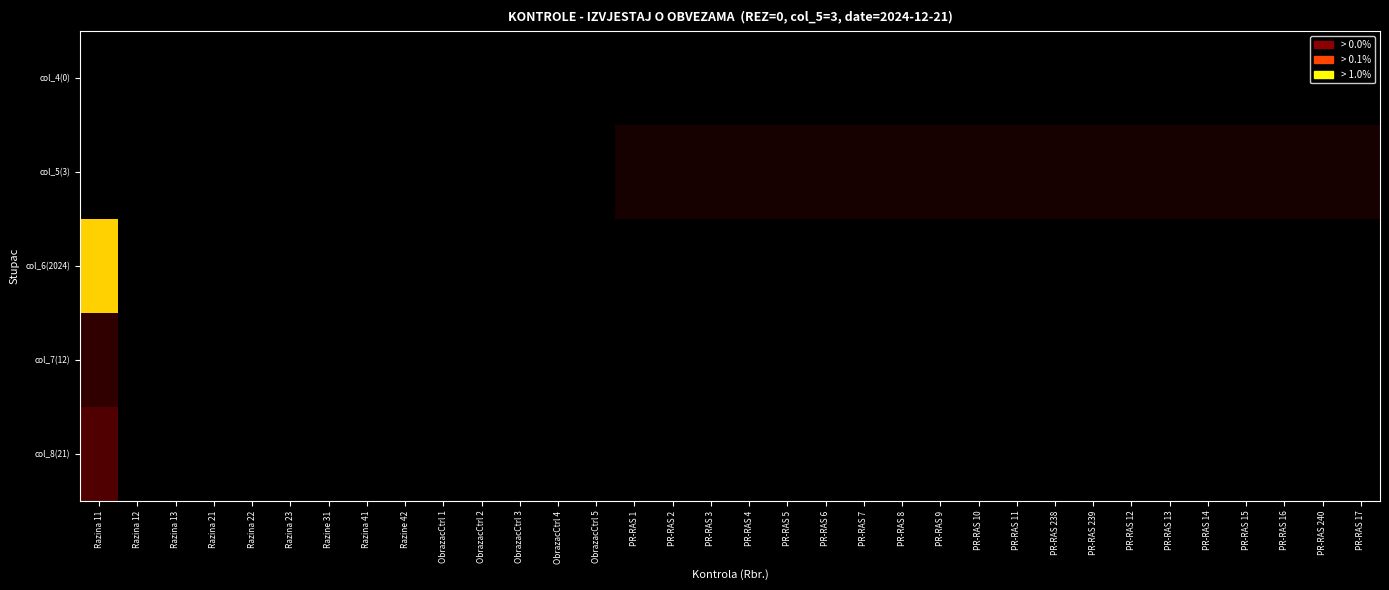

Reading right to left, list all the values displayed in this chart.

col_4(0): PR-RAS 17=0.0	PR-RAS 240=0.0	PR-RAS 16=0.0	PR-RAS 15=0.0	PR-RAS 14=0.0	PR-RAS 13=0.0	PR-RAS 12=0.0	PR-RAS 239=0.0	PR-RAS 238=0.0	PR-RAS 11=0.0	PR-RAS 10=0.0	PR-RAS 9=0.0	PR-RAS 8=0.0	PR-RAS 7=0.0	PR-RAS 6=0.0	PR-RAS 5=0.0	PR-RAS 4=0.0	PR-RAS 3=0.0	PR-RAS 2=0.0	PR-RAS 1=0.0	ObrazacCtrl 5=0.0	ObrazacCtrl 4=0.0	ObrazacCtrl 3=0.0	ObrazacCtrl 2=0.0	ObrazacCtrl 1=0.0	Razine 42=0.0	Razina 41=0.0	Razine 31=0.0	Razina 23=0.0	Razina 22=0.0	Razina 21=0.0	Razina 13=0.0	Razina 12=0.0	Razina 11=0.0
col_5(3): PR-RAS 17=1.4	PR-RAS 240=1.4	PR-RAS 16=1.4	PR-RAS 15=1.4	PR-RAS 14=1.4	PR-RAS 13=1.4	PR-RAS 12=1.4	PR-RAS 239=1.4	PR-RAS 238=1.4	PR-RAS 11=1.4	PR-RAS 10=1.4	PR-RAS 9=1.4	PR-RAS 8=1.4	PR-RAS 7=1.4	PR-RAS 6=1.4	PR-RAS 5=1.4	PR-RAS 4=1.4	PR-RAS 3=1.4	PR-RAS 2=1.4	PR-RAS 1=1.4	ObrazacCtrl 5=0.0	ObrazacCtrl 4=0.0	ObrazacCtrl 3=0.0	ObrazacCtrl 2=0.0	ObrazacCtrl 1=0.0	Razine 42=0.0	Razina 41=0.0	Razine 31=0.0	Razina 23=0.0	Razina 22=0.0	Razina 21=0.0	Razina 13=0.0	Razina 12=0.0	Razina 11=0.0
col_6(2024): PR-RAS 17=0.0	PR-RAS 240=0.0	PR-RAS 16=0.0	PR-RAS 15=0.0	PR-RAS 14=0.0	PR-RAS 13=0.0	PR-RAS 12=0.0	PR-RAS 239=0.0	PR-RAS 238=0.0	PR-RAS 11=0.0	PR-RAS 10=0.0	PR-RAS 9=0.0	PR-RAS 8=0.0	PR-RAS 7=0.0	PR-RAS 6=0.0	PR-RAS 5=0.0	PR-RAS 4=0.0	PR-RAS 3=0.0	PR-RAS 2=0.0	PR-RAS 1=0.0	ObrazacCtrl 5=0.0	ObrazacCtrl 4=0.0	ObrazacCtrl 3=0.0	ObrazacCtrl 2=0.0	ObrazacCtrl 1=0.0	Razine 42=0.0	Razina 41=0.0	Razine 31=0.0	Razina 23=0.0	Razina 22=0.0	Razina 21=0.0	Razina 13=0.0	Razina 12=0.0	Razina 11=7.6
col_7(12): PR-RAS 17=0.0	PR-RAS 240=0.0	PR-RAS 16=0.0	PR-RAS 15=0.0	PR-RAS 14=0.0	PR-RAS 13=0.0	PR-RAS 12=0.0	PR-RAS 239=0.0	PR-RAS 238=0.0	PR-RAS 11=0.0	PR-RAS 10=0.0	PR-RAS 9=0.0	PR-RAS 8=0.0	PR-RAS 7=0.0	PR-RAS 6=0.0	PR-RAS 5=0.0	PR-RAS 4=0.0	PR-RAS 3=0.0	PR-RAS 2=0.0	PR-RAS 1=0.0	ObrazacCtrl 5=0.0	ObrazacCtrl 4=0.0	ObrazacCtrl 3=0.0	ObrazacCtrl 2=0.0	ObrazacCtrl 1=0.0	Razine 42=0.0	Razina 41=0.0	Razine 31=0.0	Razina 23=0.0	Razina 22=0.0	Razina 21=0.0	Razina 13=0.0	Razina 12=0.0	Razina 11=2.6
col_8(21): PR-RAS 17=0.0	PR-RAS 240=0.0	PR-RAS 16=0.0	PR-RAS 15=0.0	PR-RAS 14=0.0	PR-RAS 13=0.0	PR-RAS 12=0.0	PR-RAS 239=0.0	PR-RAS 238=0.0	PR-RAS 11=0.0	PR-RAS 10=0.0	PR-RAS 9=0.0	PR-RAS 8=0.0	PR-RAS 7=0.0	PR-RAS 6=0.0	PR-RAS 5=0.0	PR-RAS 4=0.0	PR-RAS 3=0.0	PR-RAS 2=0.0	PR-RAS 1=0.0	ObrazacCtrl 5=0.0	ObrazacCtrl 4=0.0	ObrazacCtrl 3=0.0	ObrazacCtrl 2=0.0	ObrazacCtrl 1=0.0	Razine 42=0.0	Razina 41=0.0	Razine 31=0.0	Razina 23=0.0	Razina 22=0.0	Razina 21=0.0	Razina 13=0.0	Razina 12=0.0	Razina 11=3.1